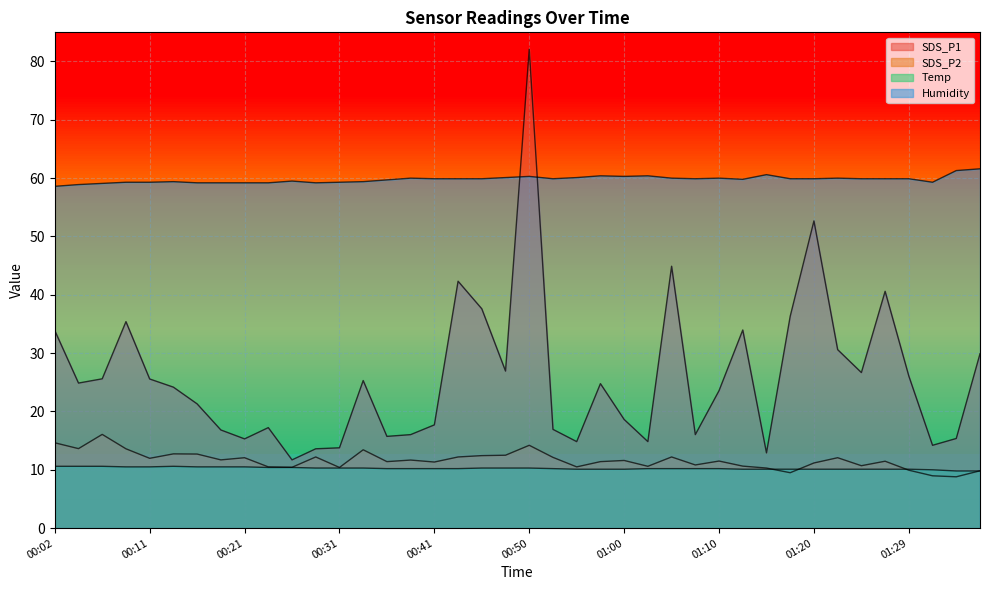

What is the value of the SDS_P2 point at the 8th from the left?

11.7